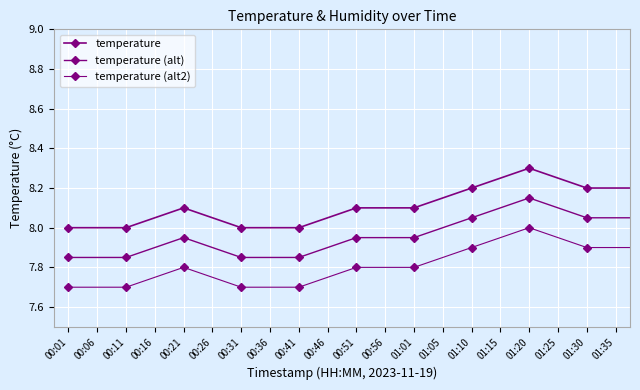

Does the chart have visible grid lines?

Yes